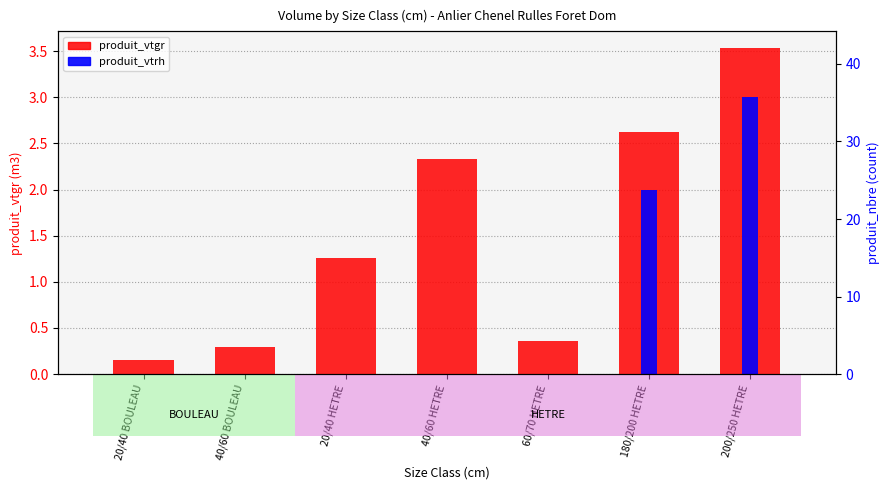

Rank the series at 200/250 HETRE from lowest to highest value.

produit_nbre (hidden), produit_vtrh, produit_vtgr